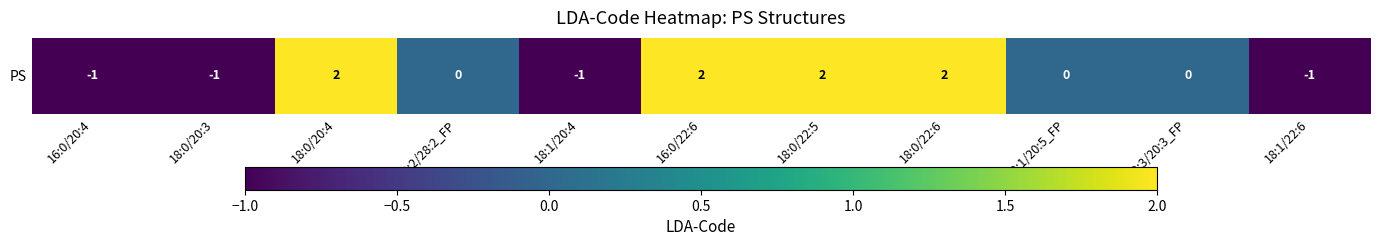

Between 18:0/22:5 and 18:0/20:3, which is larger?

18:0/22:5